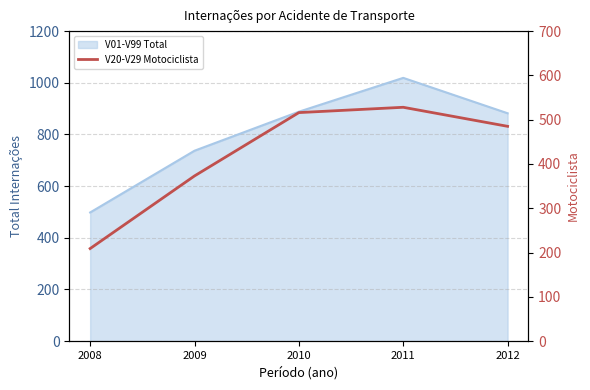

Reading left to right, what are all the values shown in this chart?

2008=209	2009=373	2010=516	2011=528	2012=485